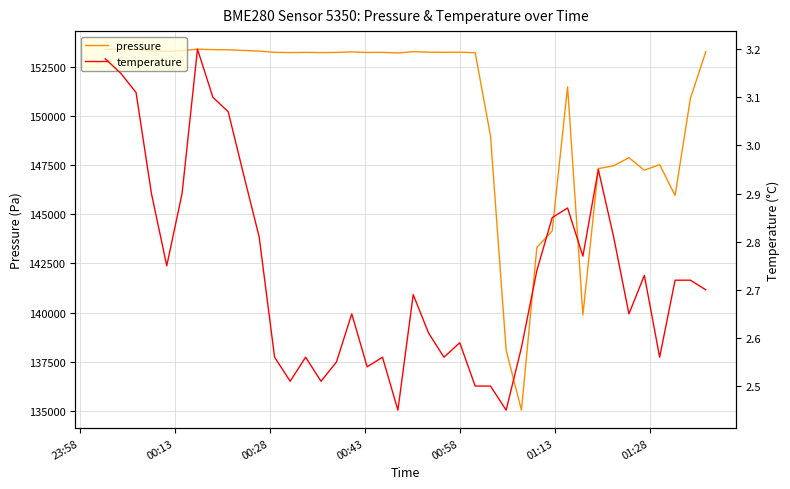

What is the minimum value for pressure?

135039.8